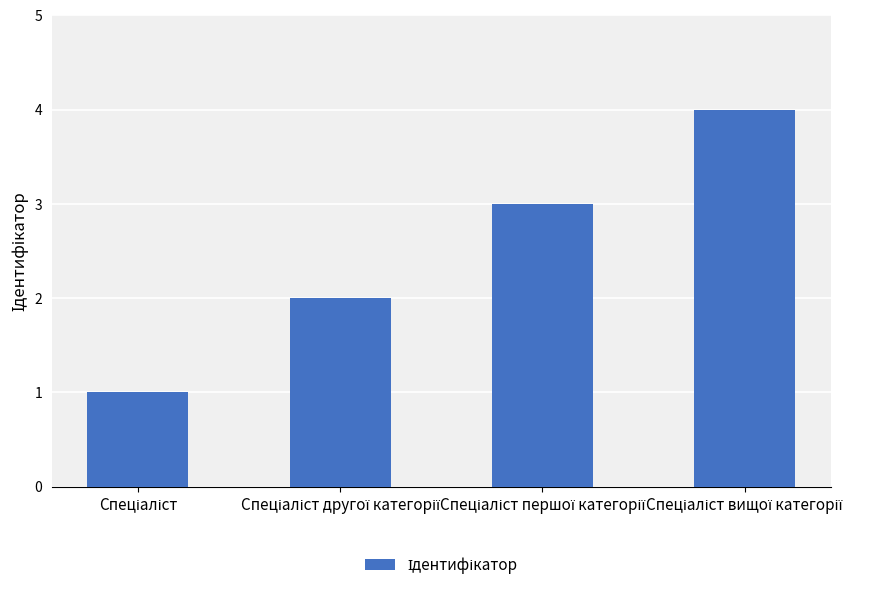

What is the sum of all values?

10